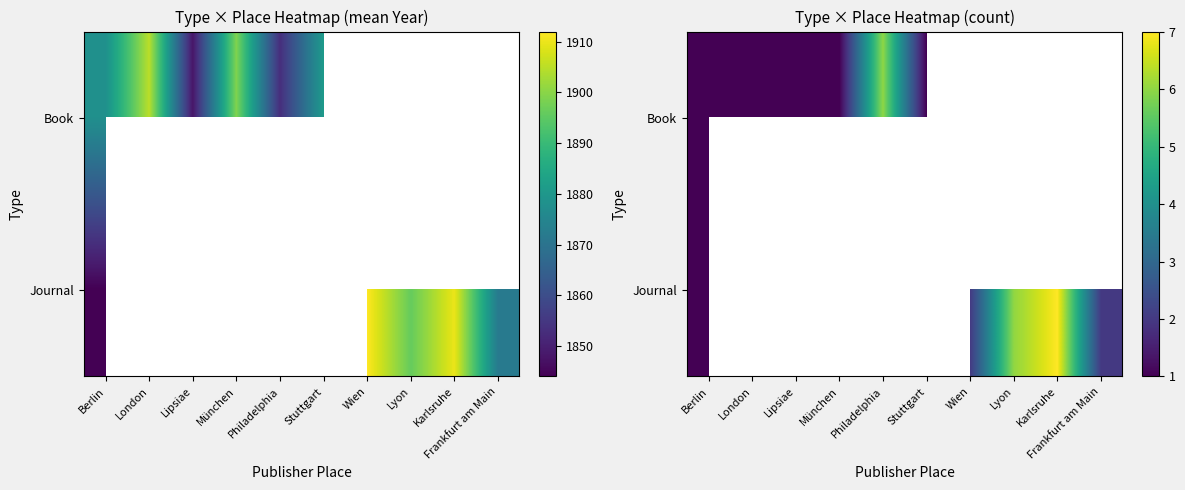

Is it true that Book equals 1.8 at Berlin?

False